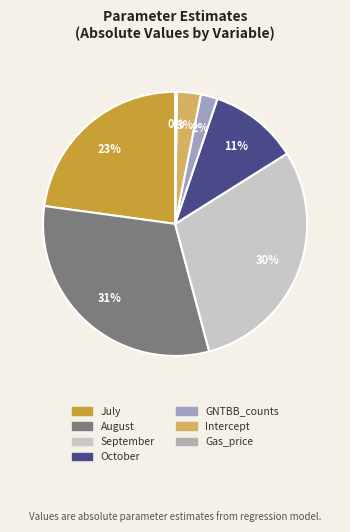

What is the total percentage of Gas_price and September?

30.0%